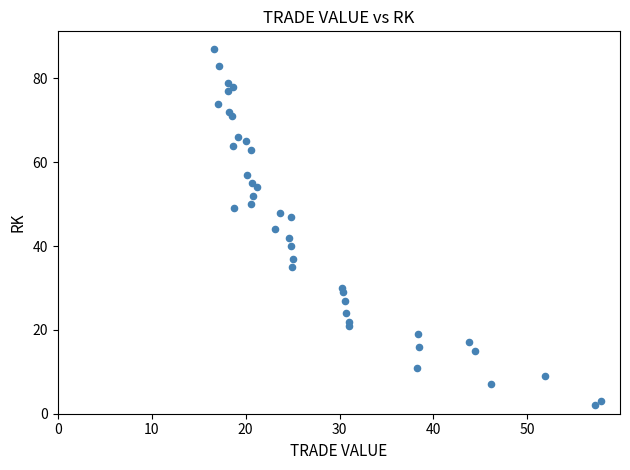

What is the range of Y values (max minus min)?

85